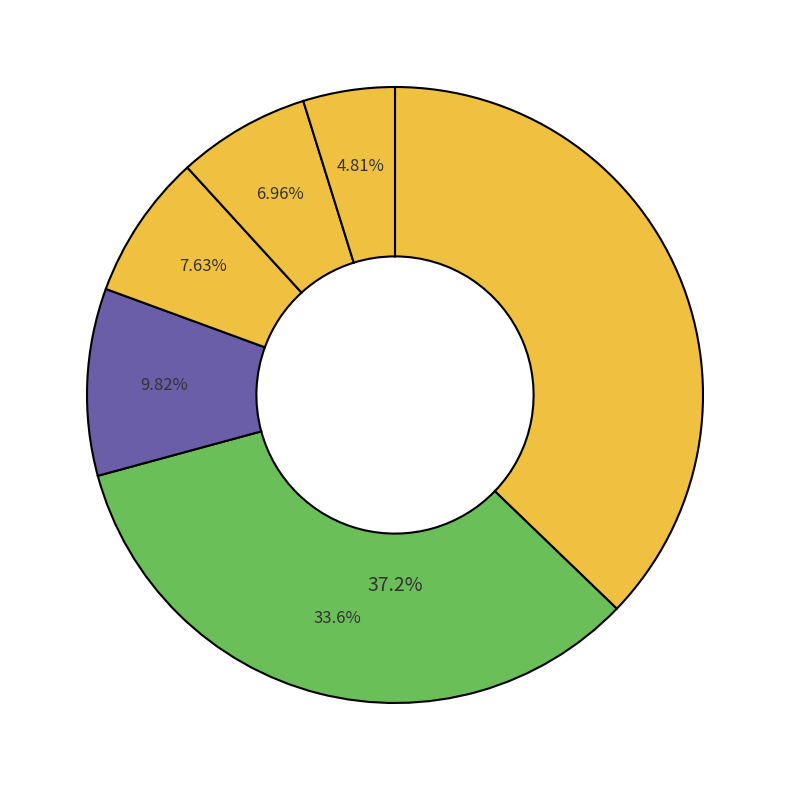

True or false: Current Proteomics accounts for 8% of the total.

True